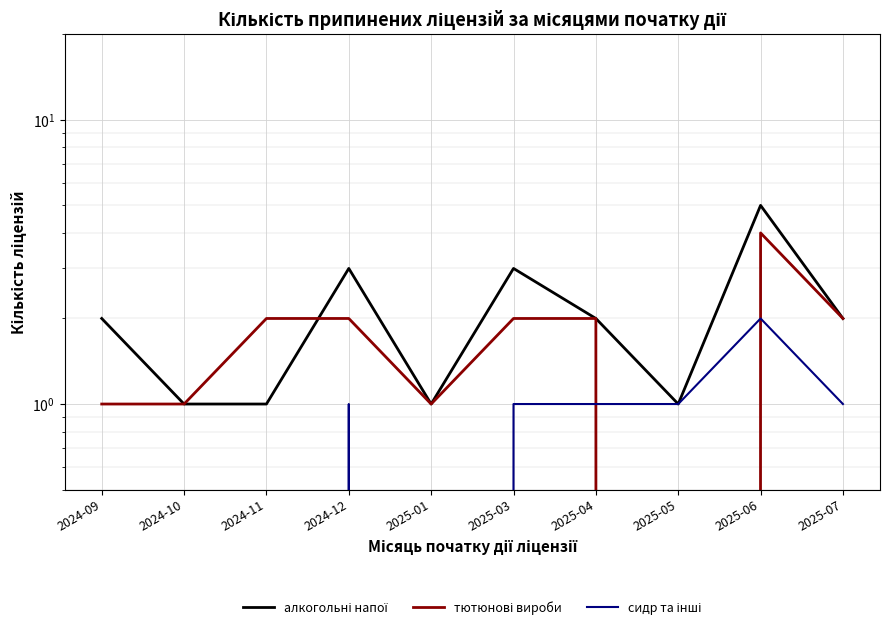

True or false: алкогольні напої and тютюнові вироби cross at least once.

True